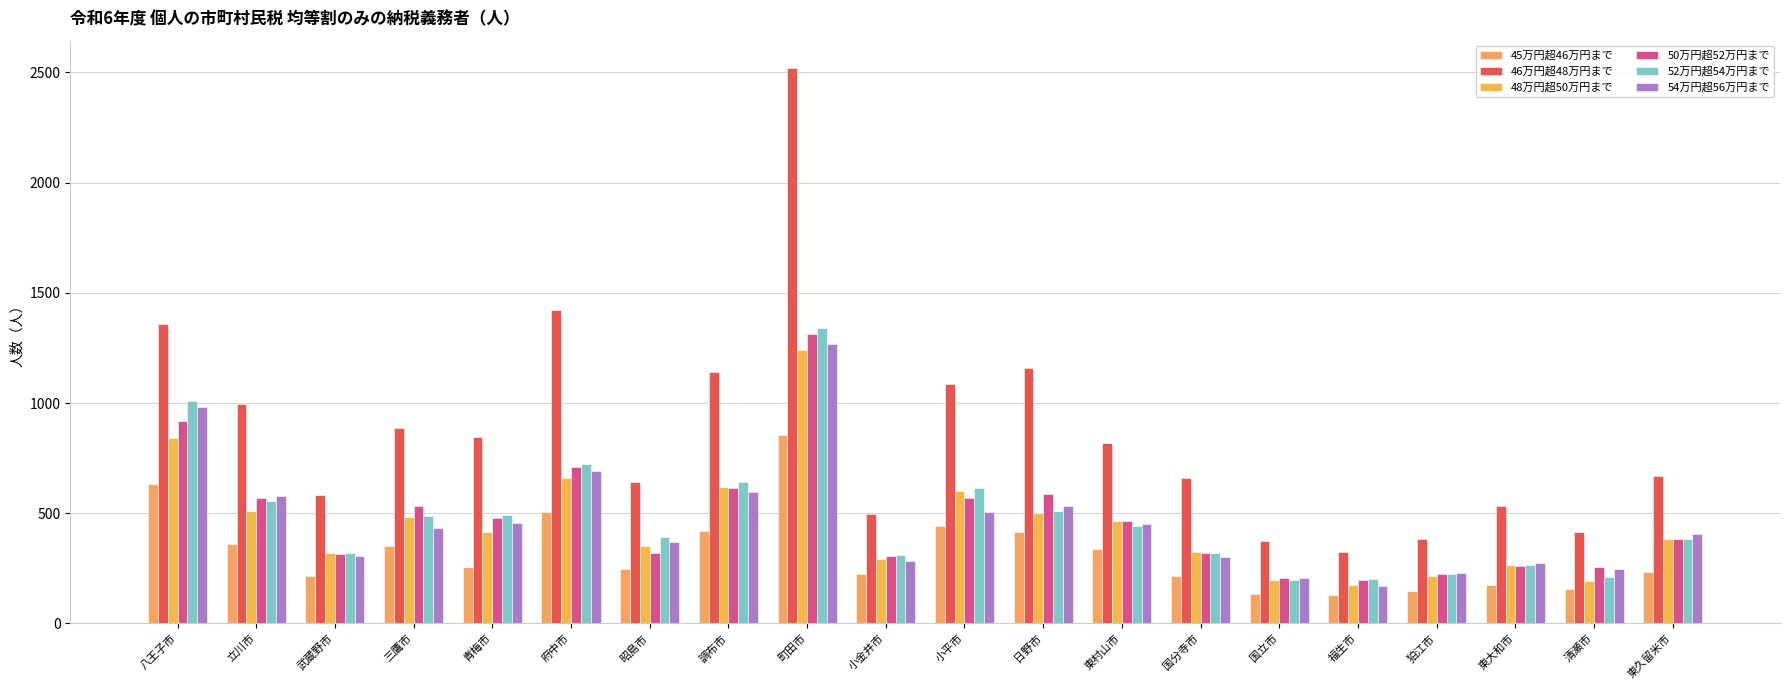

How many values in the 45万円超46万円まで series are below 257?

10